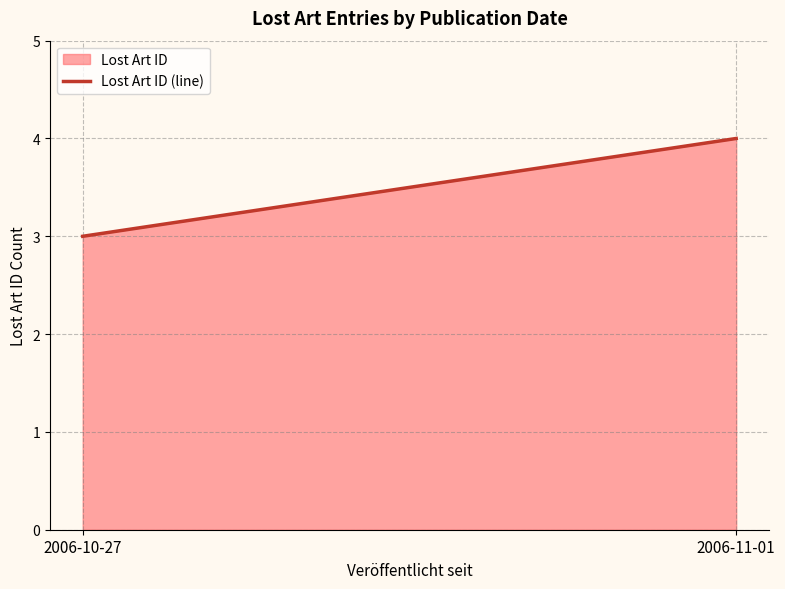

Which label corresponds to the smallest value in the chart?

2006-10-27